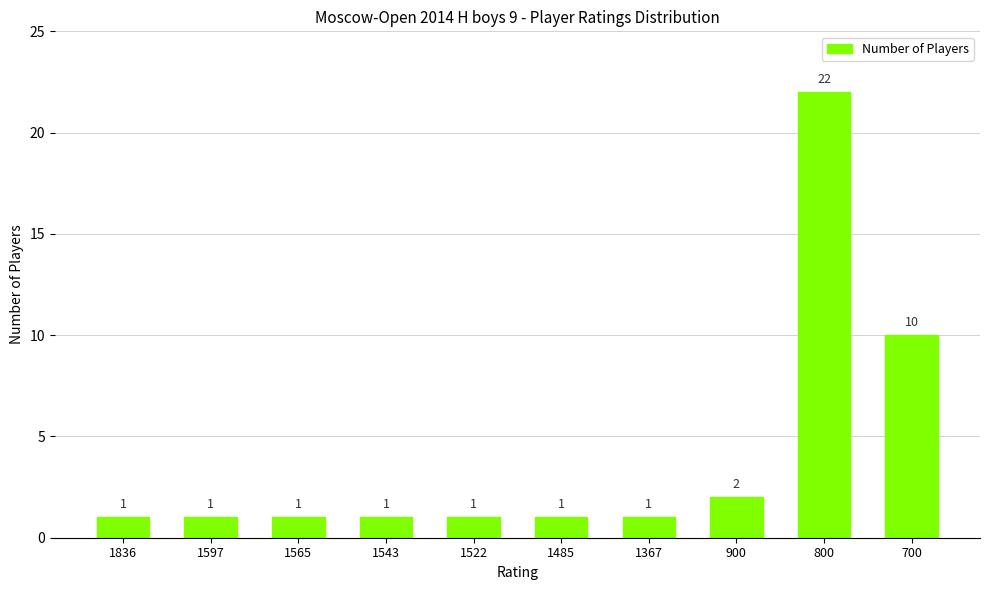

What is the sum of all values?

41